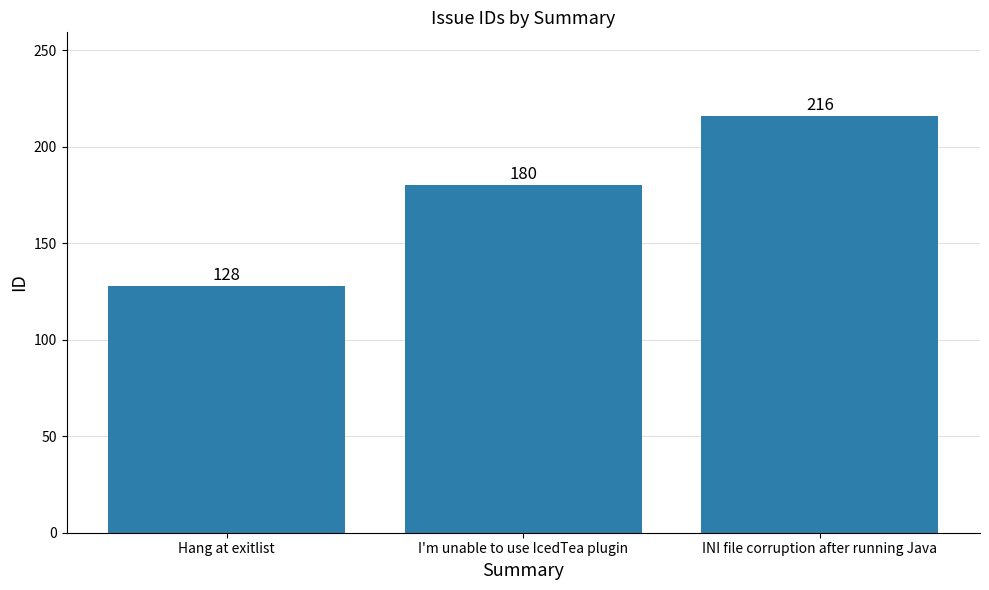

Which category has the lowest value across all series?

Hang at exitlist